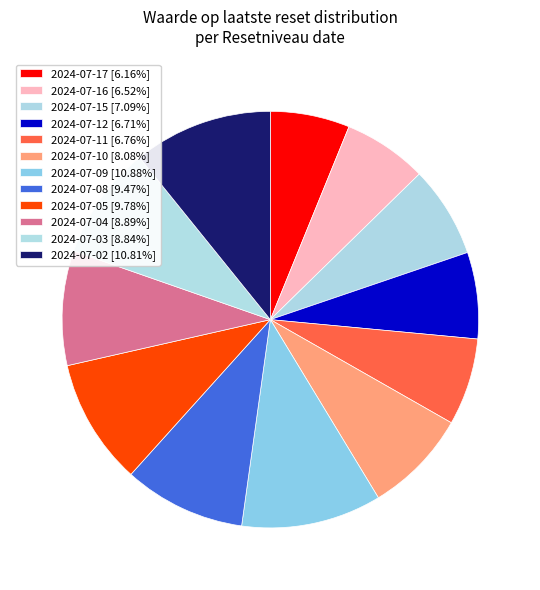

How many segments does this pie chart have?

12